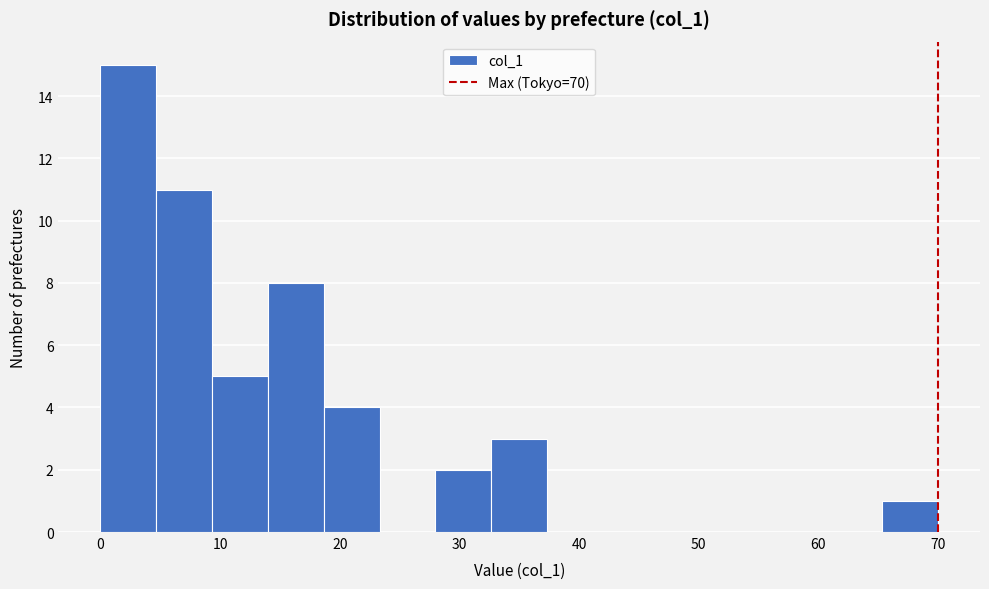

Over which range of the x-axis is the bar tallest?

0 to 5